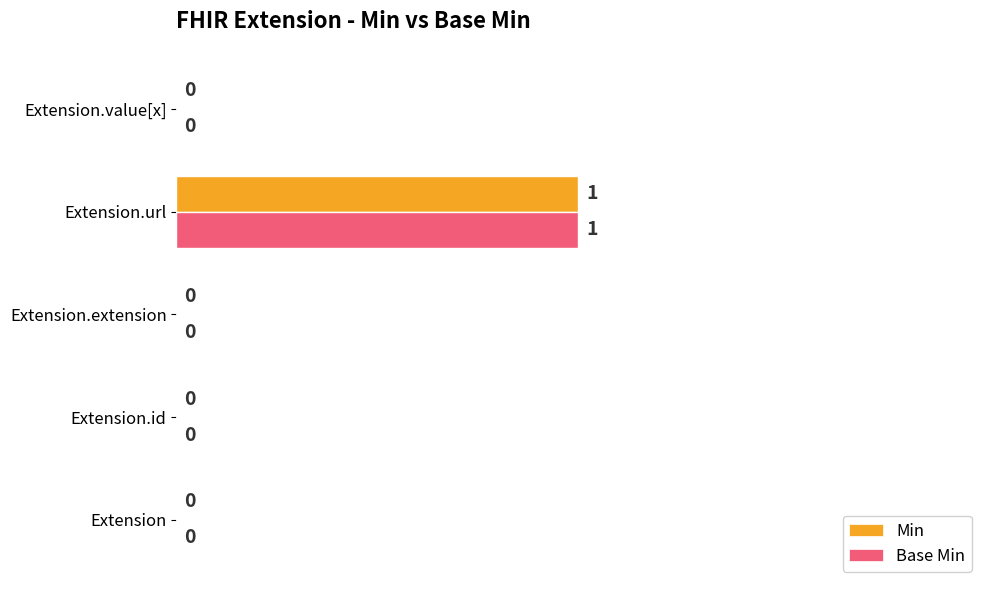

What are all the series names shown in the legend?

Min, Base Min